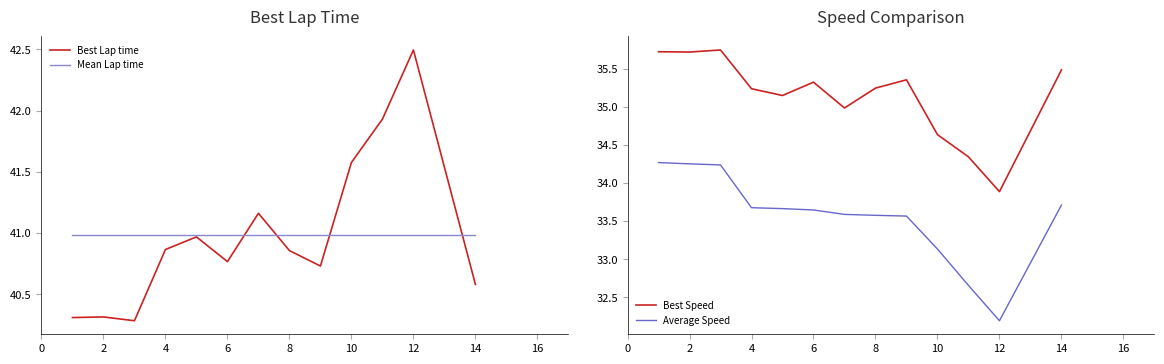

The Mean Lap time series shows 41.0 at 4. True or false?

True